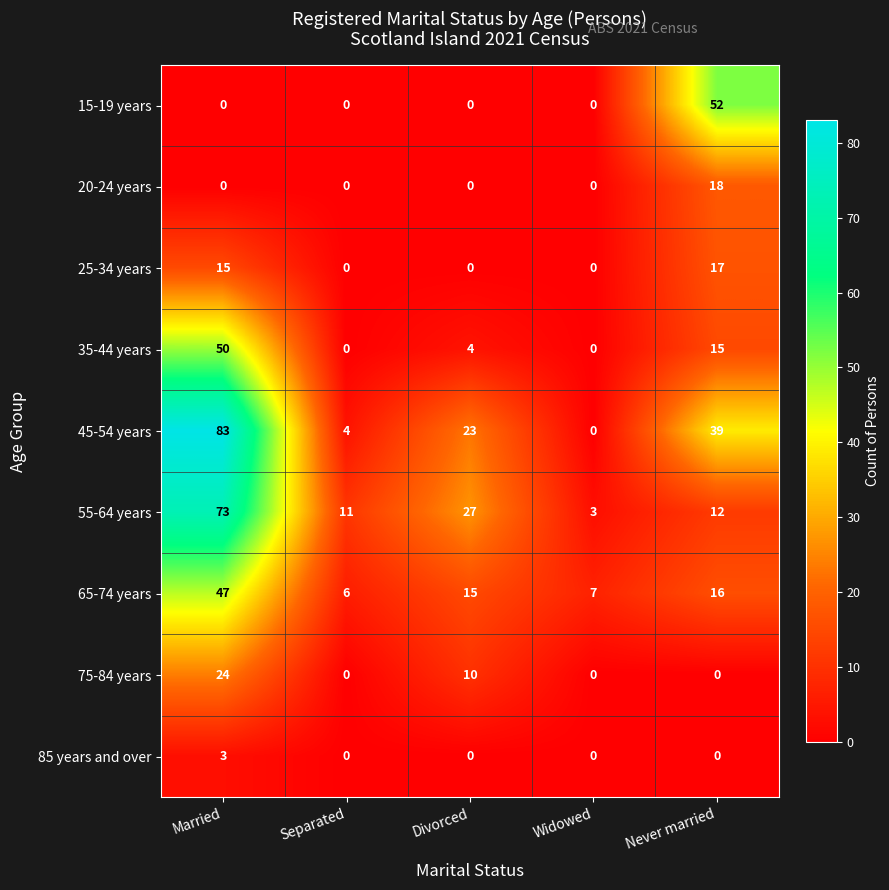

Which series has the largest total across all categories?

45-54 years